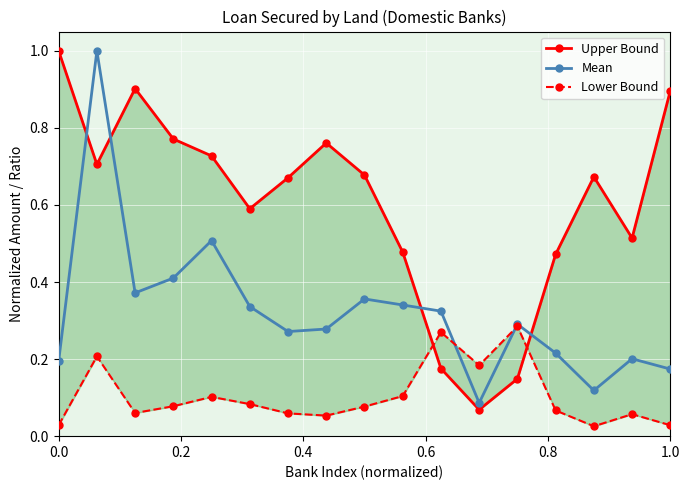

Rank the series by their maximum value, from lowest to highest.

Lower Bound, Upper Bound, Mean